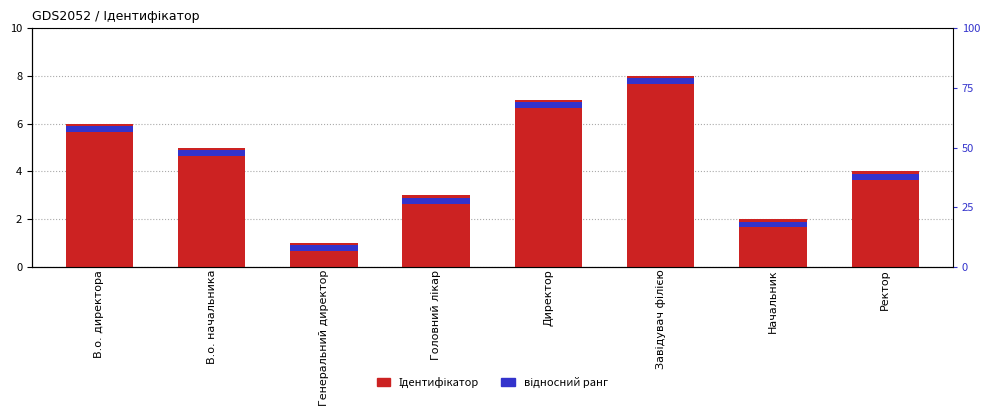

Count the number of data series in this chart.

2